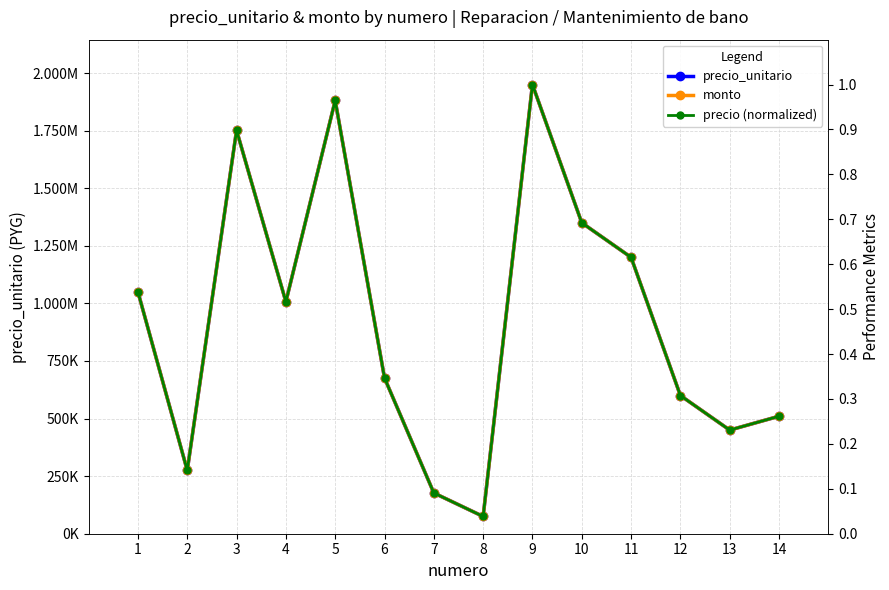

Is it true that precio (normalized) equals 0.3 at 14?

True